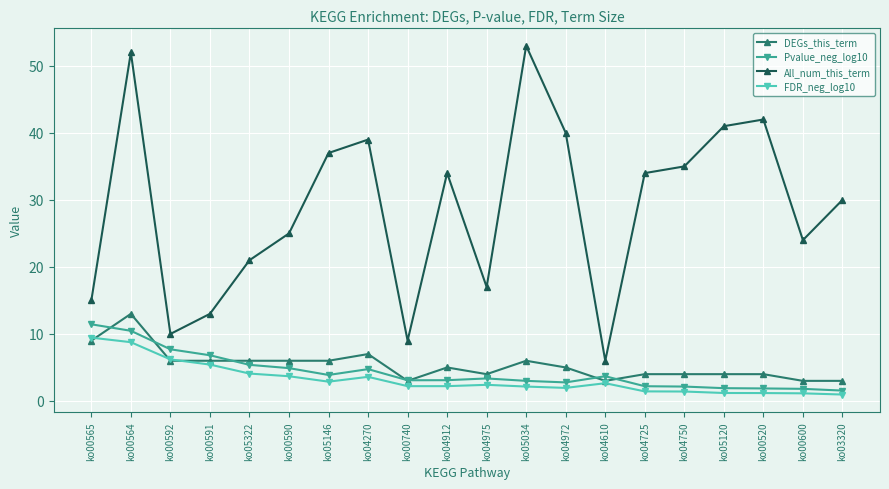

What position from the left is ko00564?

2